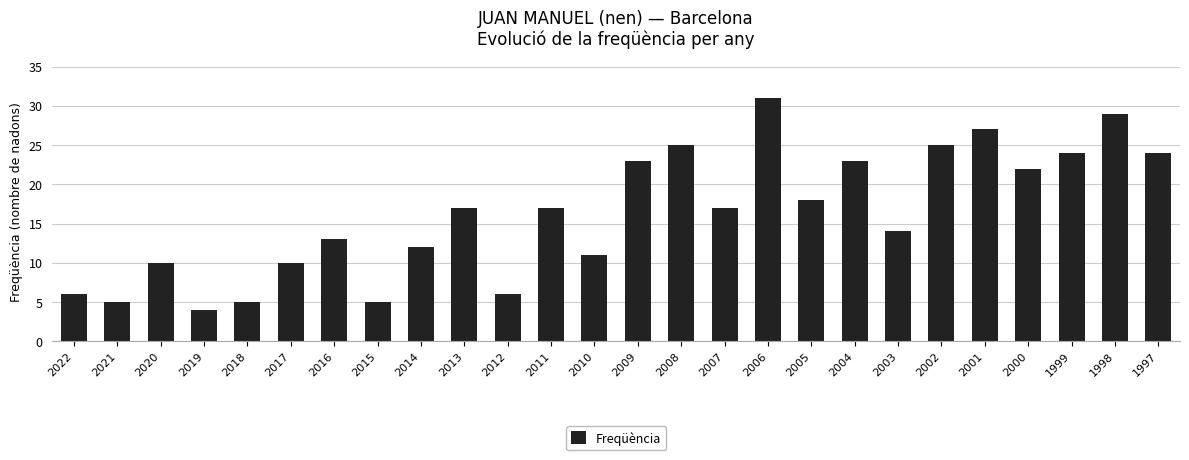

Reading left to right, transcribe all the data shown in this chart.

6	5	10	4	5	10	13	5	12	17	6	17	11	23	25	17	31	18	23	14	25	27	22	24	29	24